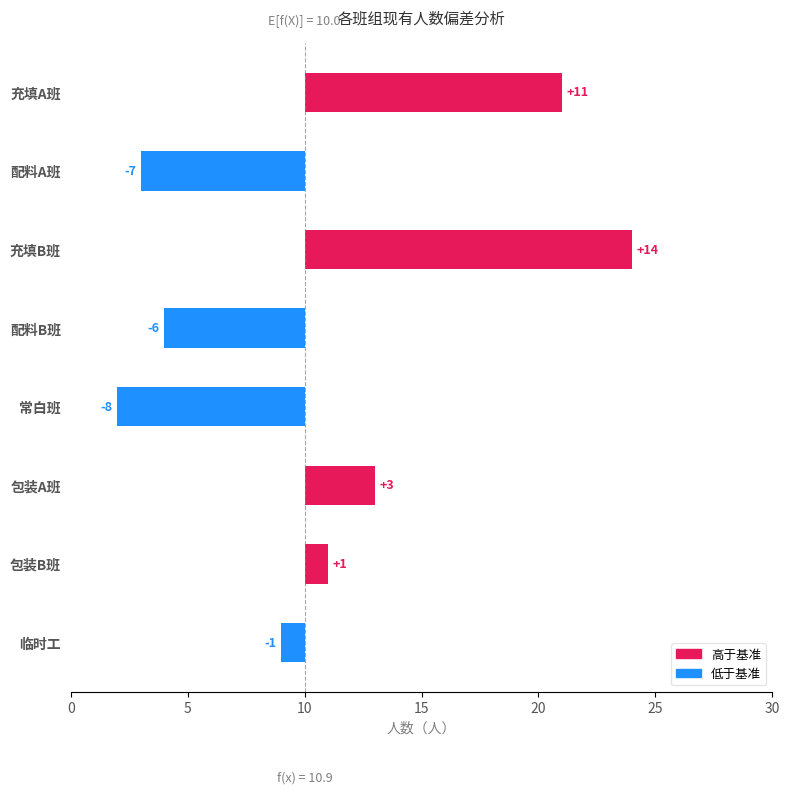

Which has a higher value, 包装B班 or 配料B班?

包装B班